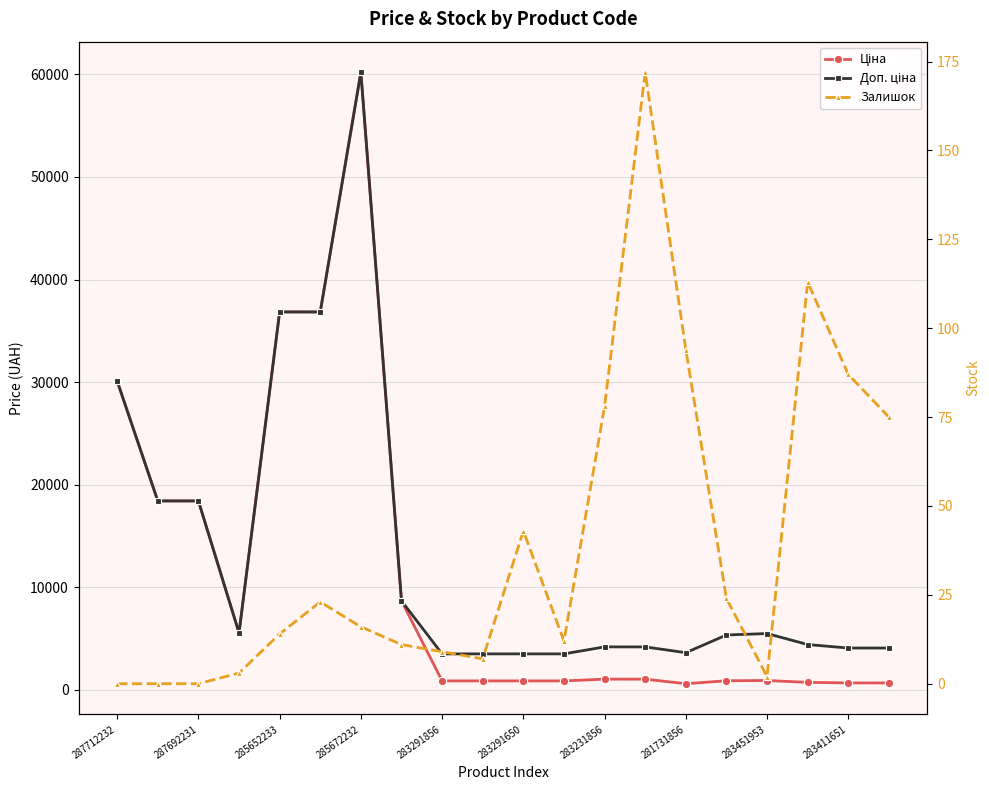

What is the difference between the highest and lowest values at 19?

4007.3